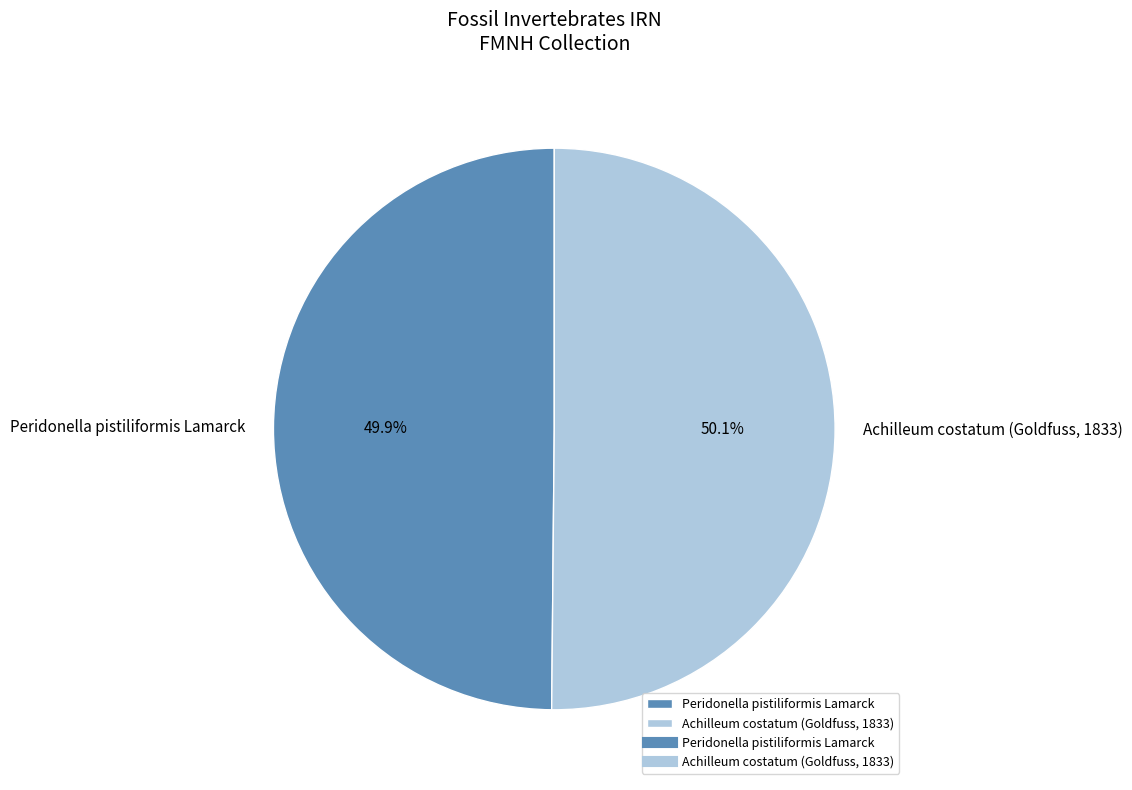

How many segments does this pie chart have?

2